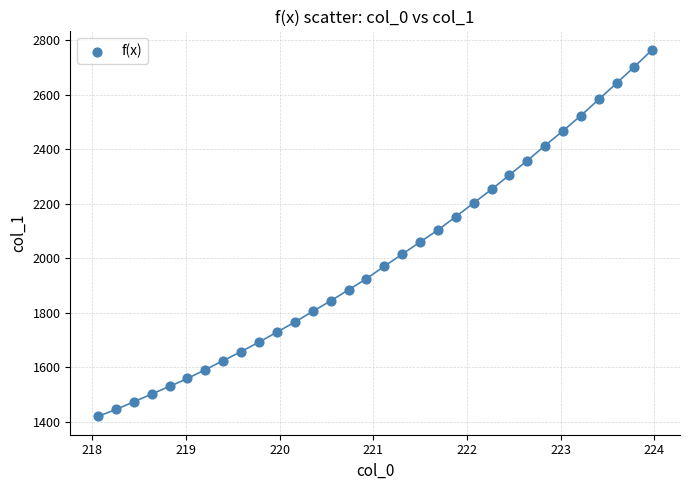

What is the range of Y values (max minus min)?

1346.5